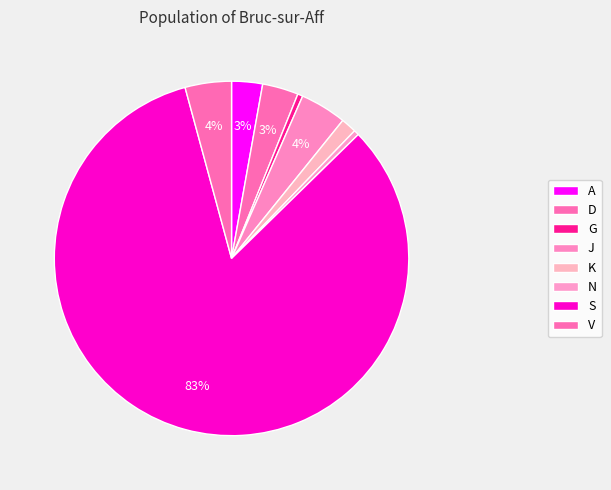

Which has a higher value, K or S?

S